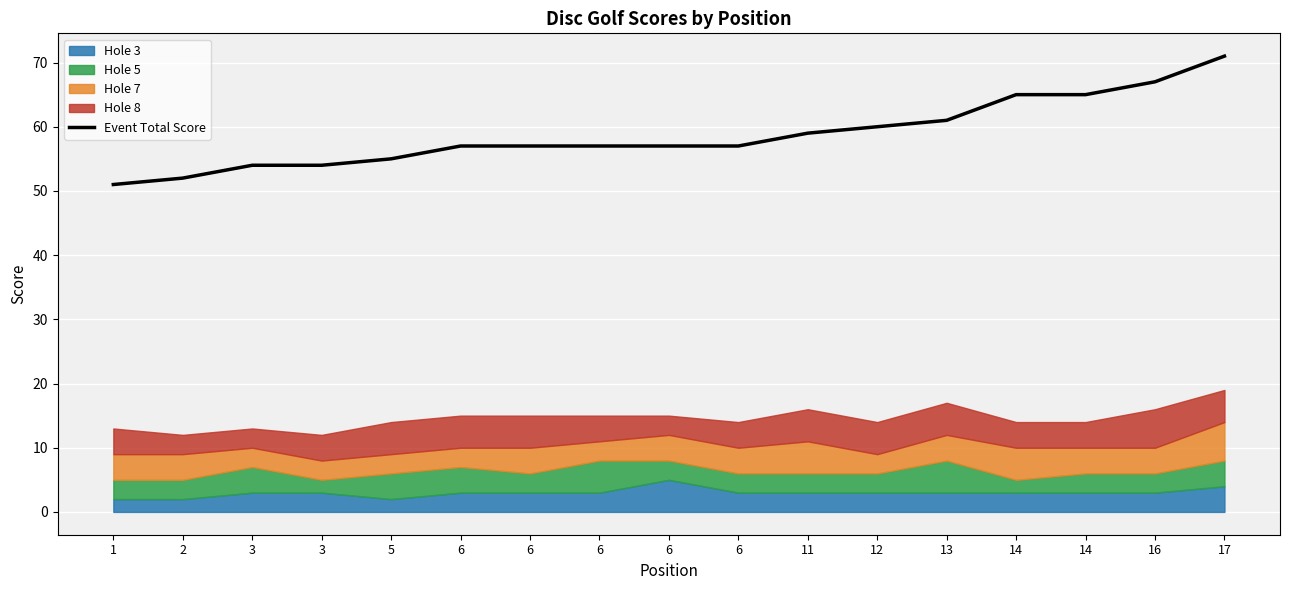

The value at 6 is 57. True or false?

True